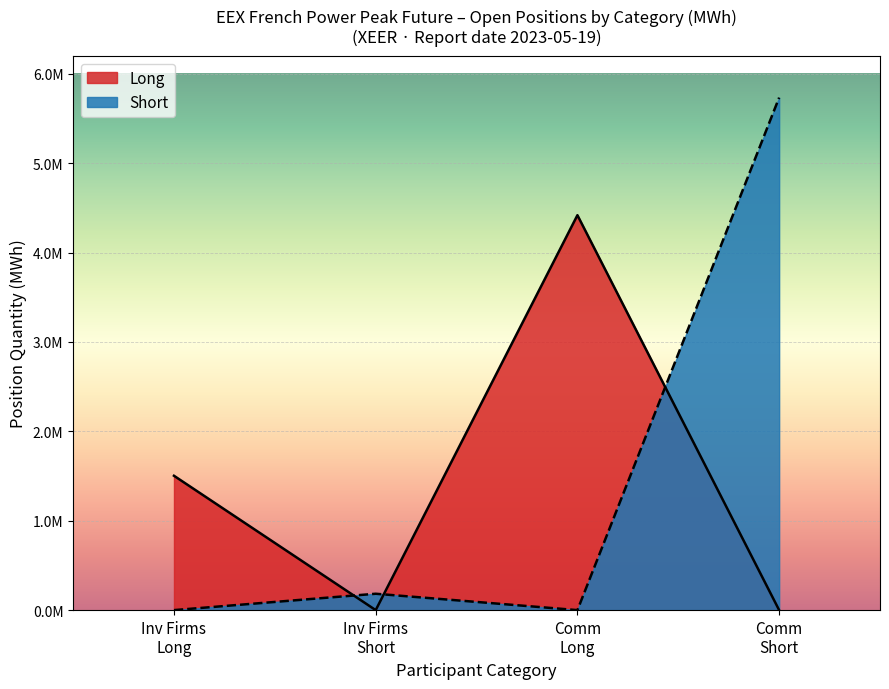

Does the chart display data point markers on the line(s)?

No